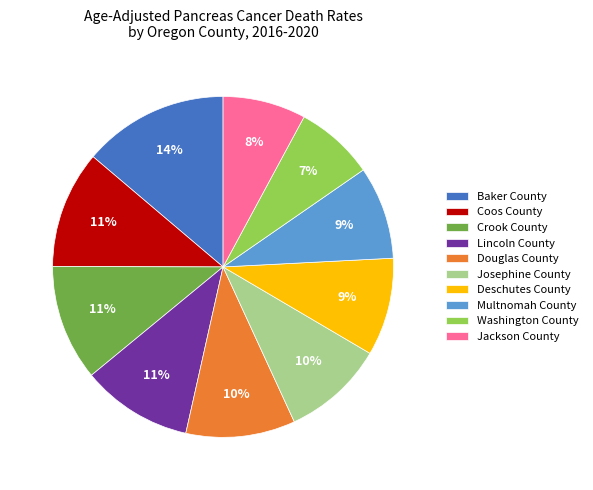

Combined, do Crook County and Baker County account for over 50%?

No